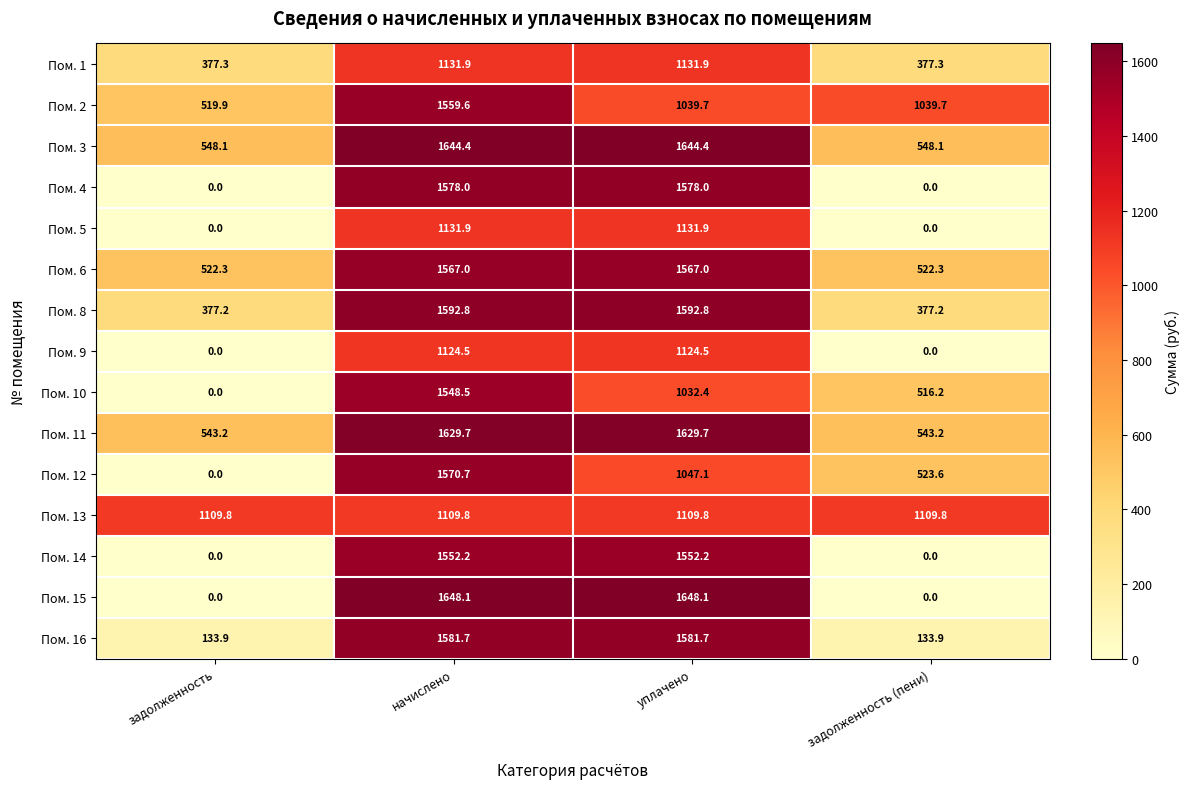

Which series has the largest range (max minus min)?

Пом. 15